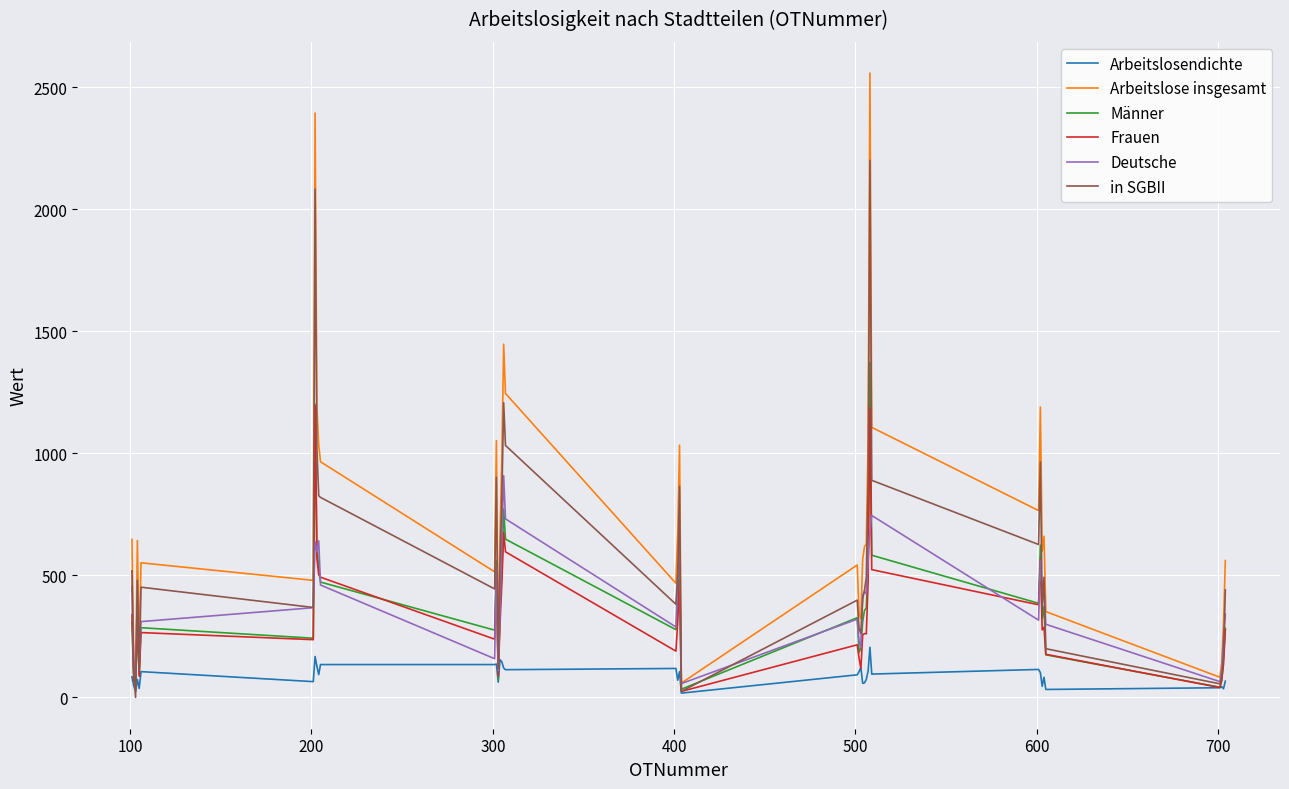

Is this an area chart (filled region under the line)?

No